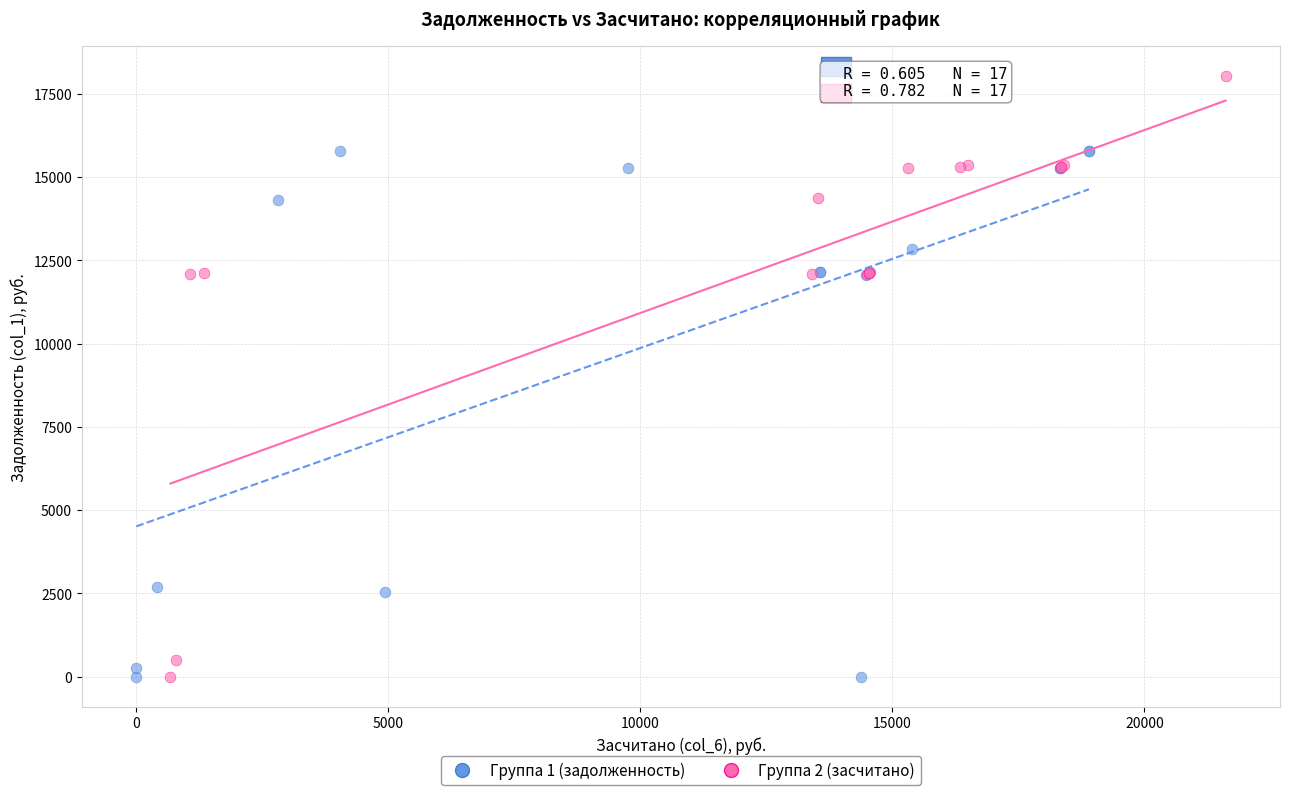

Which series reaches the maximum Y coordinate?

Группа 2 (засчитано)